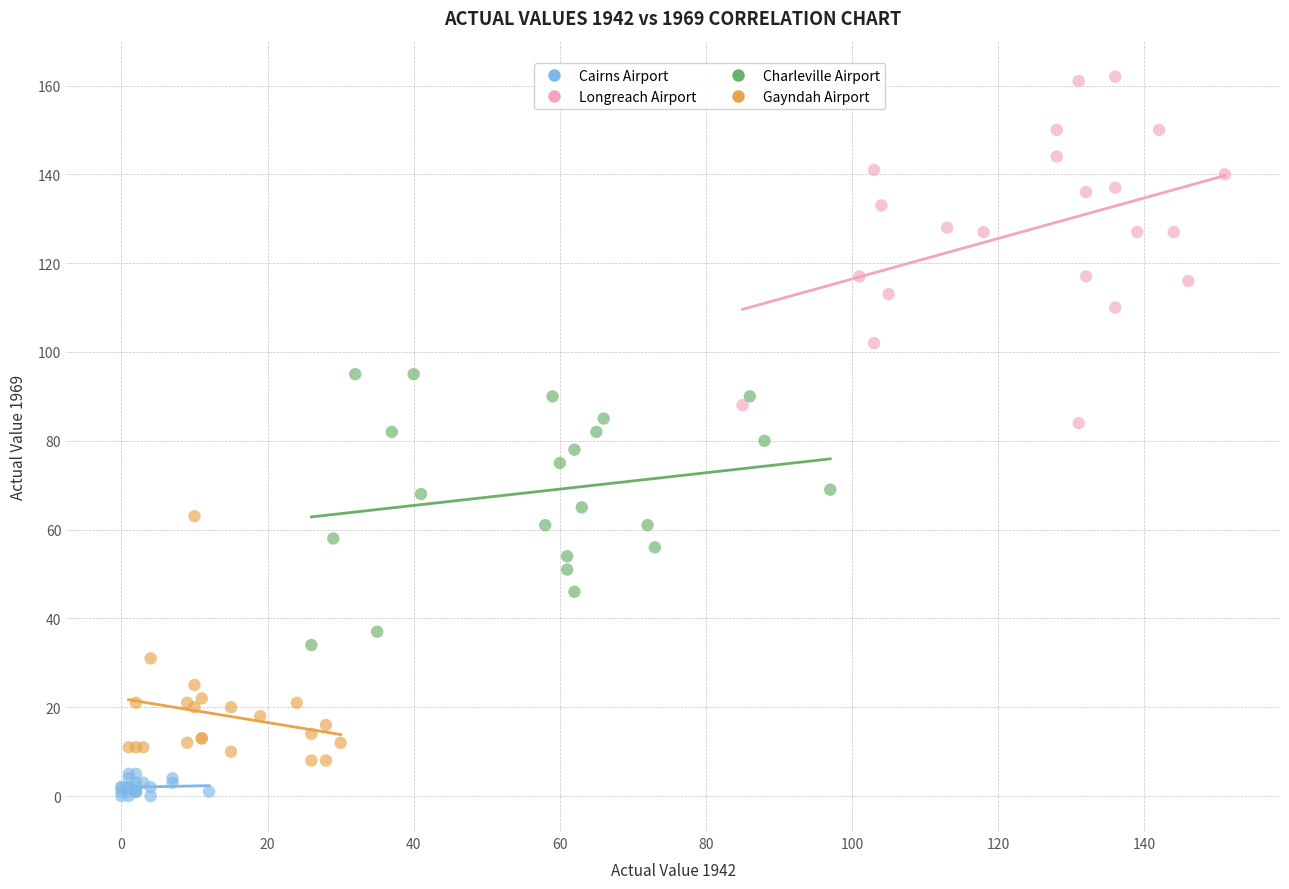

Which series reaches the minimum Y coordinate?

Cairns Airport